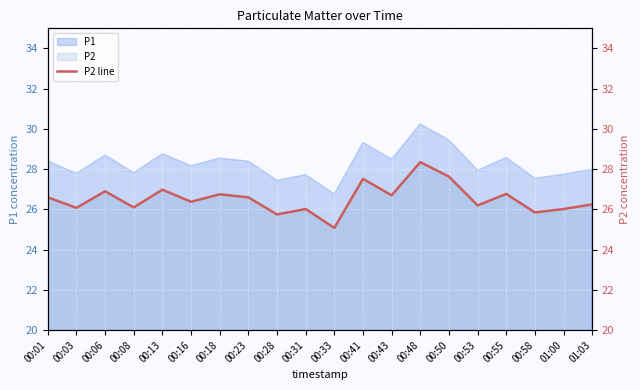

How many interior local peaks (higher than both neighbors) does the data have?

7